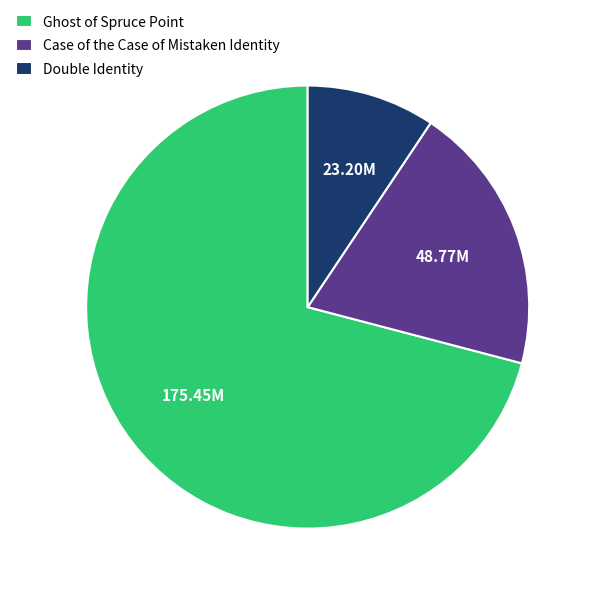

What is the smallest slice in the pie chart?

Double Identity